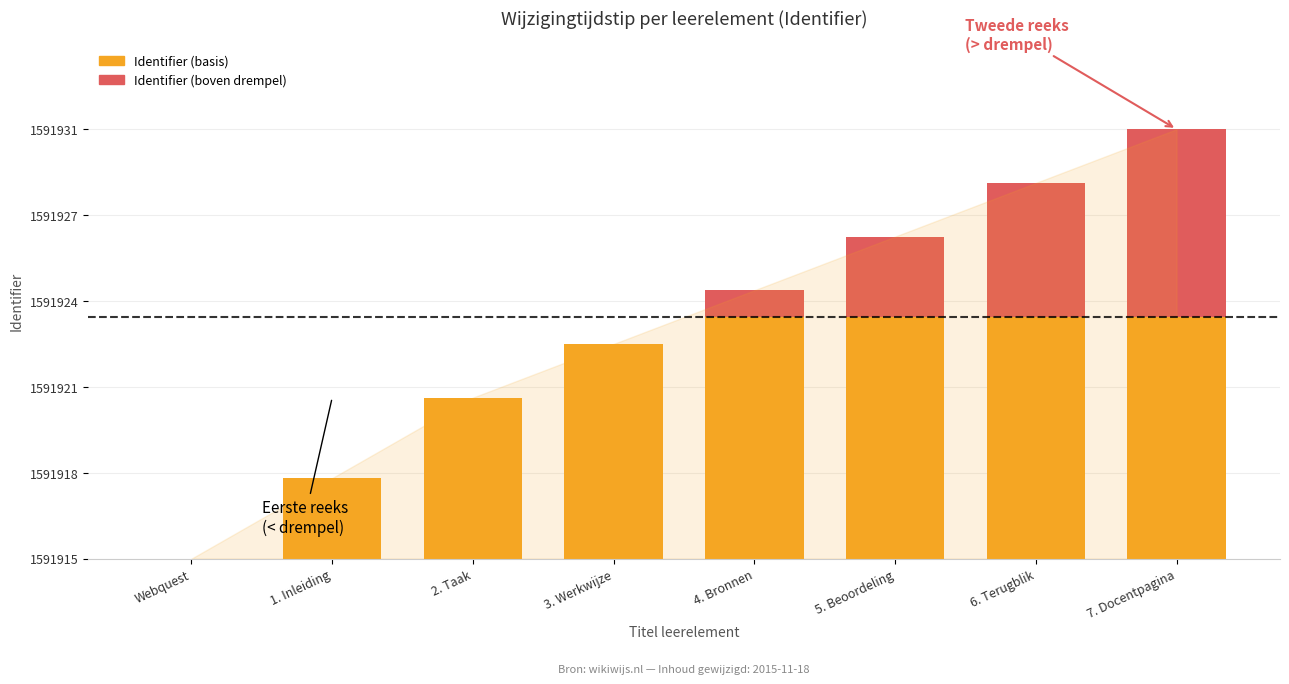

Which category has the highest value across all series?

7. Docentpagina